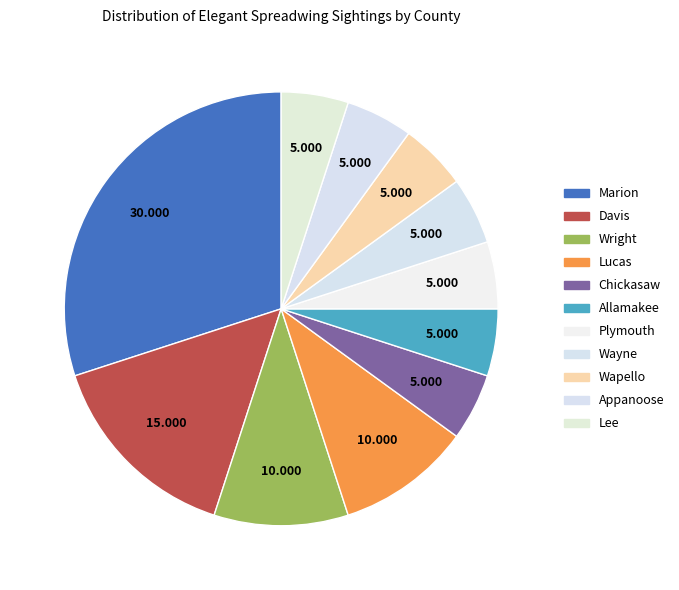

How many slices are in this pie chart?

11